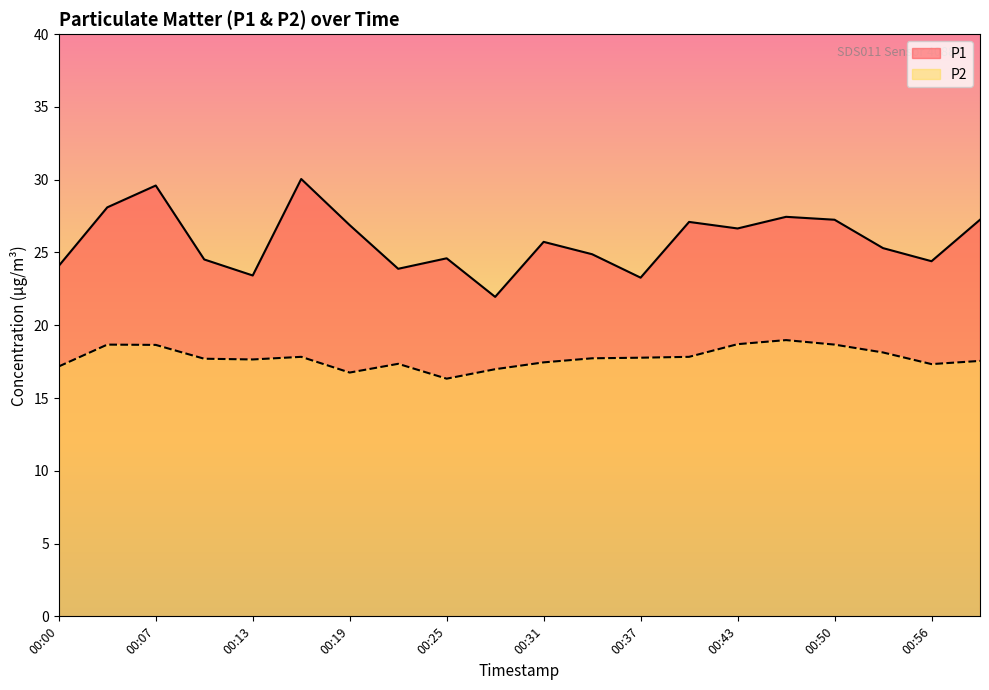

Reading left to right, what are all the values shown in this chart?

P1: 24.1	28.1	29.6	24.5	23.4	30.1	26.9	23.9	24.6	21.9	25.7	24.9	23.3	27.1	26.6	27.4	27.2	25.3	24.4	27.2
P2: 17.2	18.7	18.6	17.7	17.6	17.8	16.8	17.4	16.3	17.0	17.4	17.7	17.8	17.8	18.7	19.0	18.7	18.1	17.3	17.6